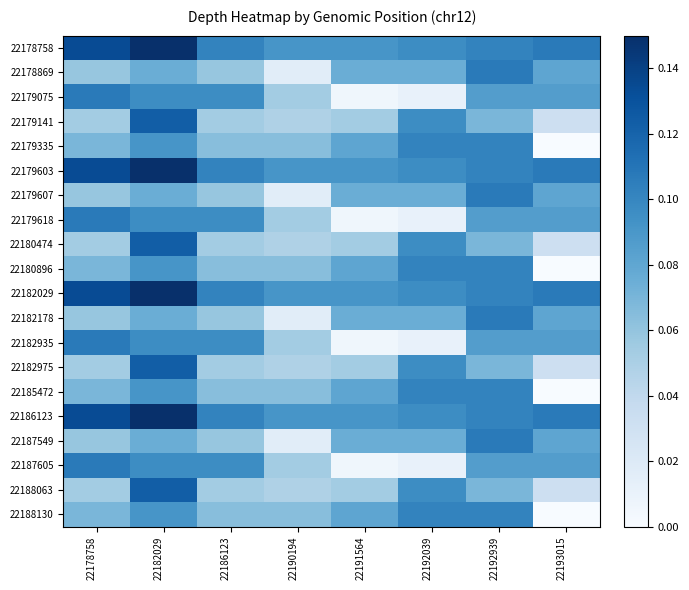

Reading left to right, what are all the values shown in this chart?

22178758: 22178758=0.1	22182029=0.1	22186123=0.1	22190194=0.1	22191564=0.1	22192039=0.1	22192939=0.1	22193015=0.1
22178869: 22178758=0.1	22182029=0.1	22186123=0.1	22190194=0.0	22191564=0.1	22192039=0.1	22192939=0.1	22193015=0.1
22179075: 22178758=0.1	22182029=0.1	22186123=0.1	22190194=0.1	22191564=0.0	22192039=0.0	22192939=0.1	22193015=0.1
22179141: 22178758=0.1	22182029=0.1	22186123=0.1	22190194=0.0	22191564=0.1	22192039=0.1	22192939=0.1	22193015=0.0
22179335: 22178758=0.1	22182029=0.1	22186123=0.1	22190194=0.1	22191564=0.1	22192039=0.1	22192939=0.1	22193015=0.0
22179603: 22178758=0.1	22182029=0.1	22186123=0.1	22190194=0.1	22191564=0.1	22192039=0.1	22192939=0.1	22193015=0.1
22179607: 22178758=0.1	22182029=0.1	22186123=0.1	22190194=0.0	22191564=0.1	22192039=0.1	22192939=0.1	22193015=0.1
22179618: 22178758=0.1	22182029=0.1	22186123=0.1	22190194=0.1	22191564=0.0	22192039=0.0	22192939=0.1	22193015=0.1
22180474: 22178758=0.1	22182029=0.1	22186123=0.1	22190194=0.0	22191564=0.1	22192039=0.1	22192939=0.1	22193015=0.0
22180896: 22178758=0.1	22182029=0.1	22186123=0.1	22190194=0.1	22191564=0.1	22192039=0.1	22192939=0.1	22193015=0.0
22182029: 22178758=0.1	22182029=0.1	22186123=0.1	22190194=0.1	22191564=0.1	22192039=0.1	22192939=0.1	22193015=0.1
22182178: 22178758=0.1	22182029=0.1	22186123=0.1	22190194=0.0	22191564=0.1	22192039=0.1	22192939=0.1	22193015=0.1
22182935: 22178758=0.1	22182029=0.1	22186123=0.1	22190194=0.1	22191564=0.0	22192039=0.0	22192939=0.1	22193015=0.1
22182975: 22178758=0.1	22182029=0.1	22186123=0.1	22190194=0.0	22191564=0.1	22192039=0.1	22192939=0.1	22193015=0.0
22185472: 22178758=0.1	22182029=0.1	22186123=0.1	22190194=0.1	22191564=0.1	22192039=0.1	22192939=0.1	22193015=0.0
22186123: 22178758=0.1	22182029=0.1	22186123=0.1	22190194=0.1	22191564=0.1	22192039=0.1	22192939=0.1	22193015=0.1
22187549: 22178758=0.1	22182029=0.1	22186123=0.1	22190194=0.0	22191564=0.1	22192039=0.1	22192939=0.1	22193015=0.1
22187605: 22178758=0.1	22182029=0.1	22186123=0.1	22190194=0.1	22191564=0.0	22192039=0.0	22192939=0.1	22193015=0.1
22188063: 22178758=0.1	22182029=0.1	22186123=0.1	22190194=0.0	22191564=0.1	22192039=0.1	22192939=0.1	22193015=0.0
22188130: 22178758=0.1	22182029=0.1	22186123=0.1	22190194=0.1	22191564=0.1	22192039=0.1	22192939=0.1	22193015=0.0